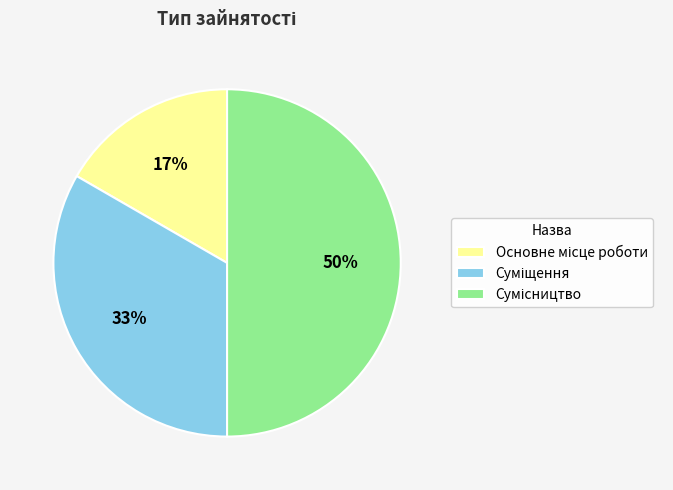

To the nearest percent, what is the difference between the largest and smallest slice percentages?

33%